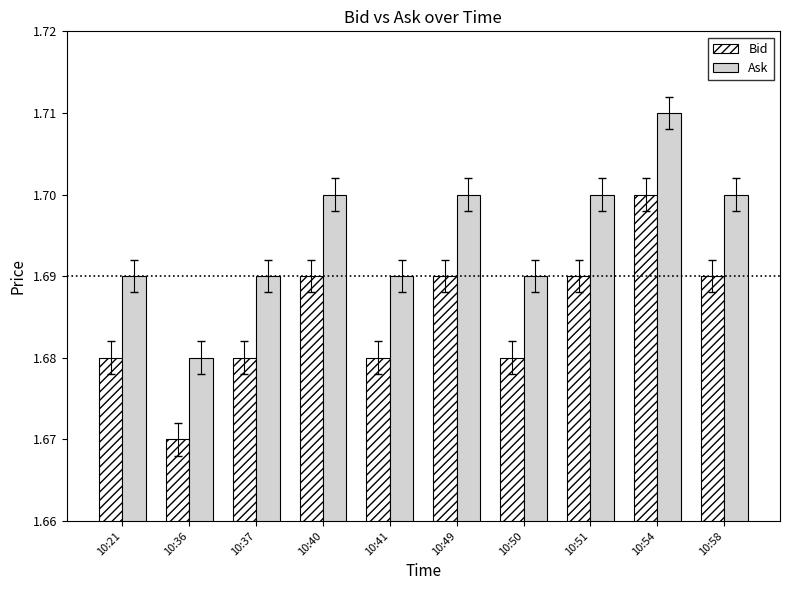

How many bars are there in each group?

2